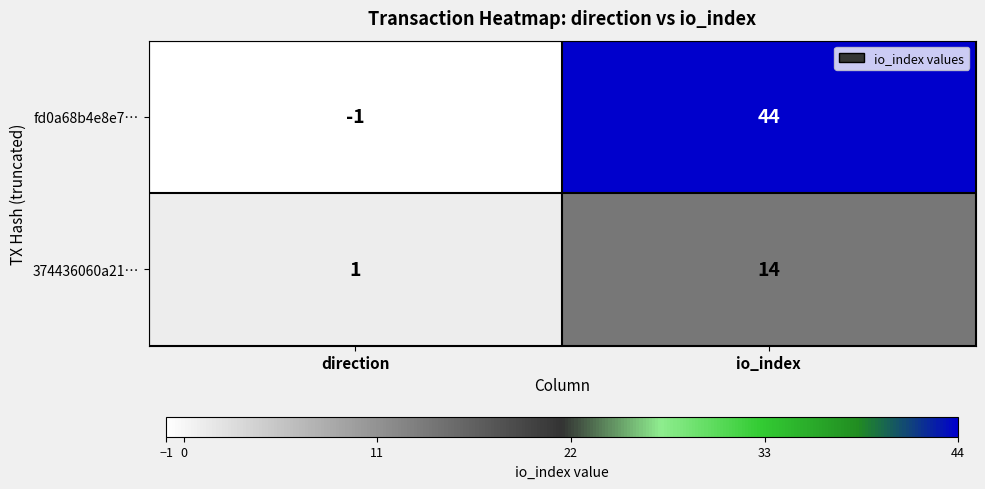

What is the greatest value displayed?

44